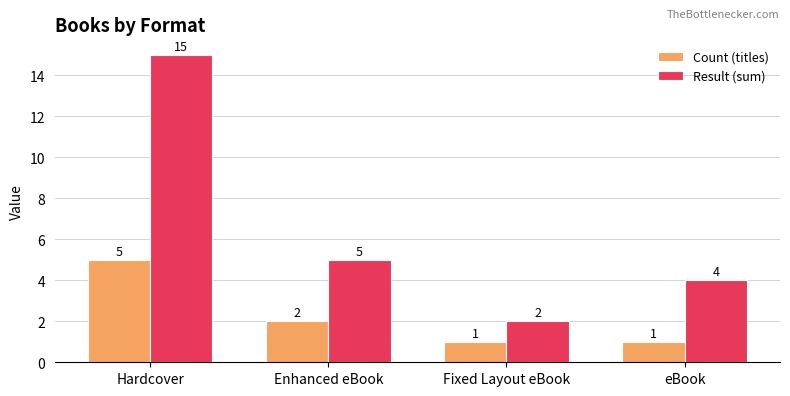

The value of Count (titles) at Enhanced eBook is 1. True or false?

False